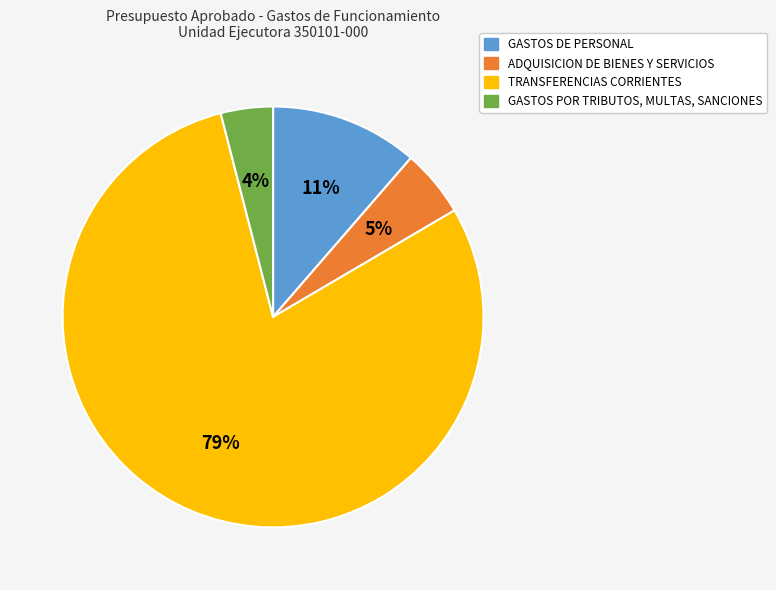

To the nearest percent, what percentage of the pie is GASTOS DE PERSONAL?

11%